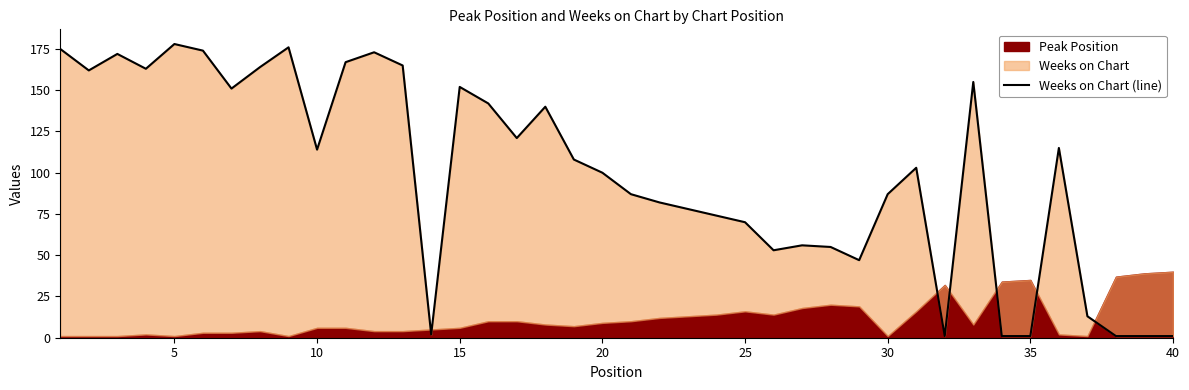

The value at 10 is 28. True or false?

False